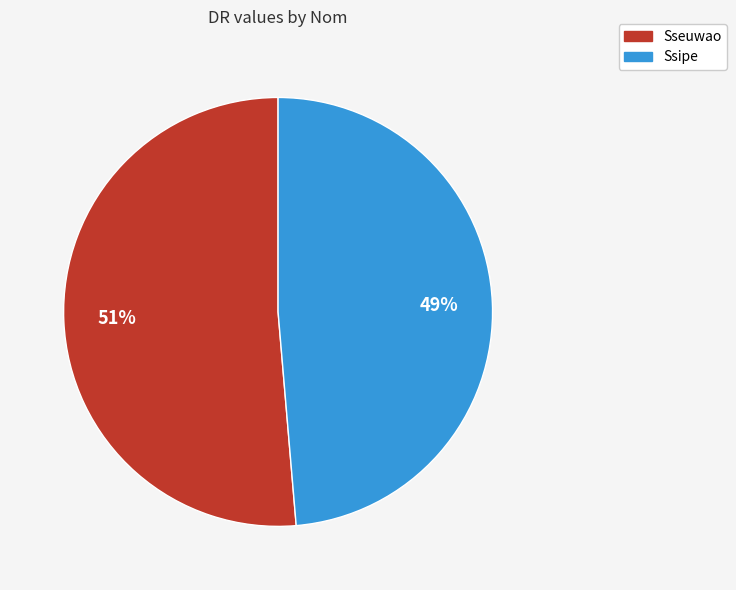

Combined, do Sseuwao and Ssipe account for over 50%?

Yes